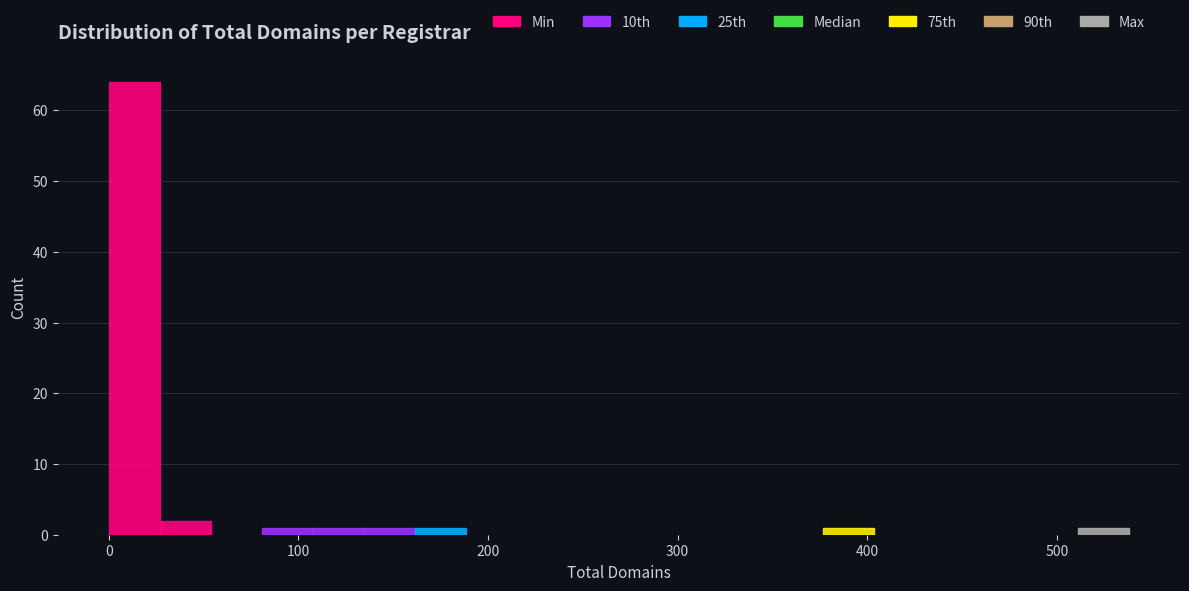

Around what value on the x-axis is the tallest bar? Give the approximate position of its centre, as read against the axis.

10